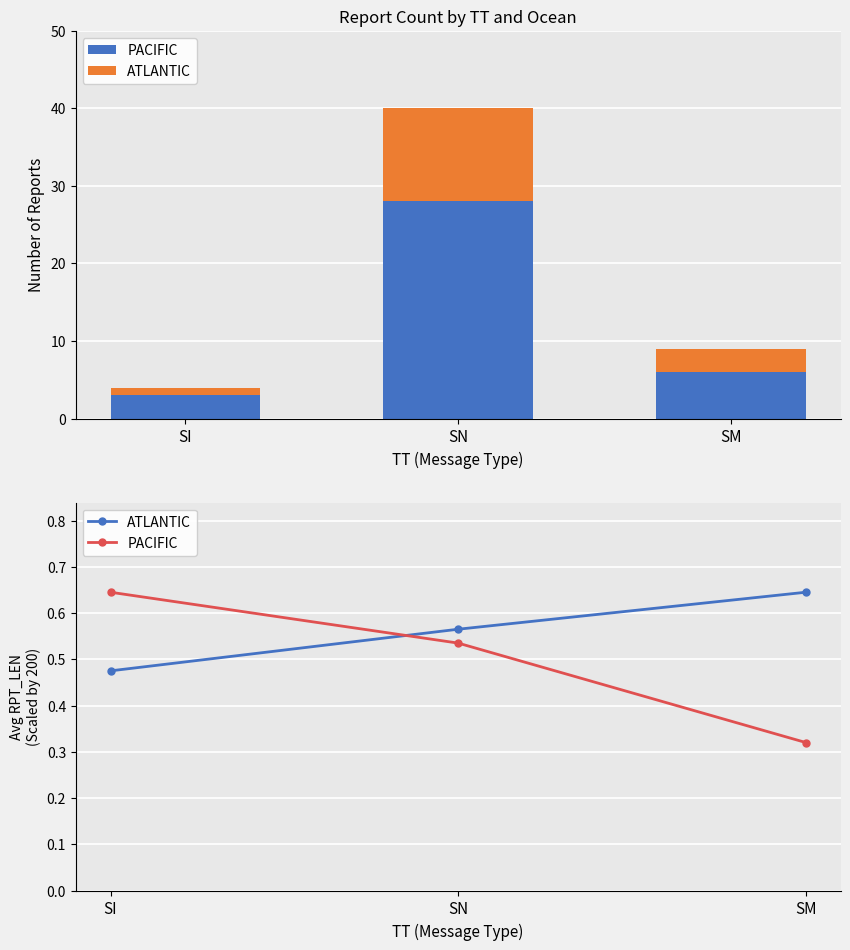

Which category has the highest value across all series?

SI